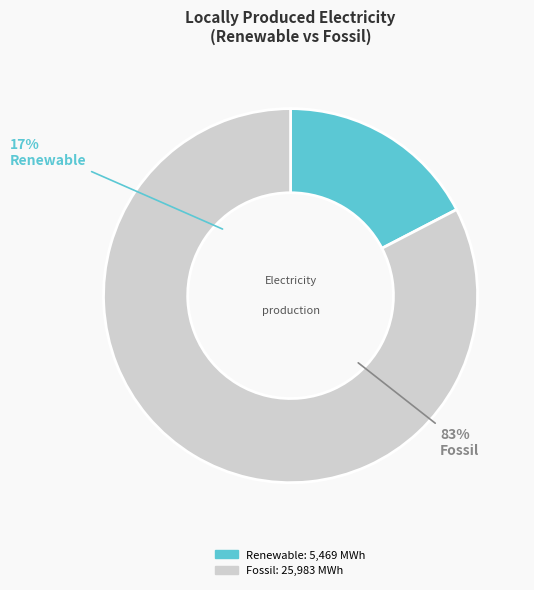

How many segments does this pie chart have?

2